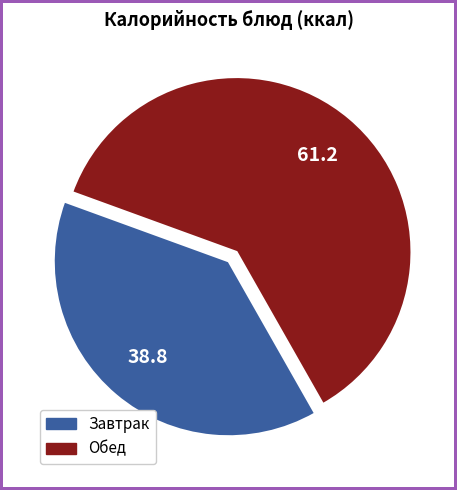

Is there any slice that represents more than half of the pie?

Yes